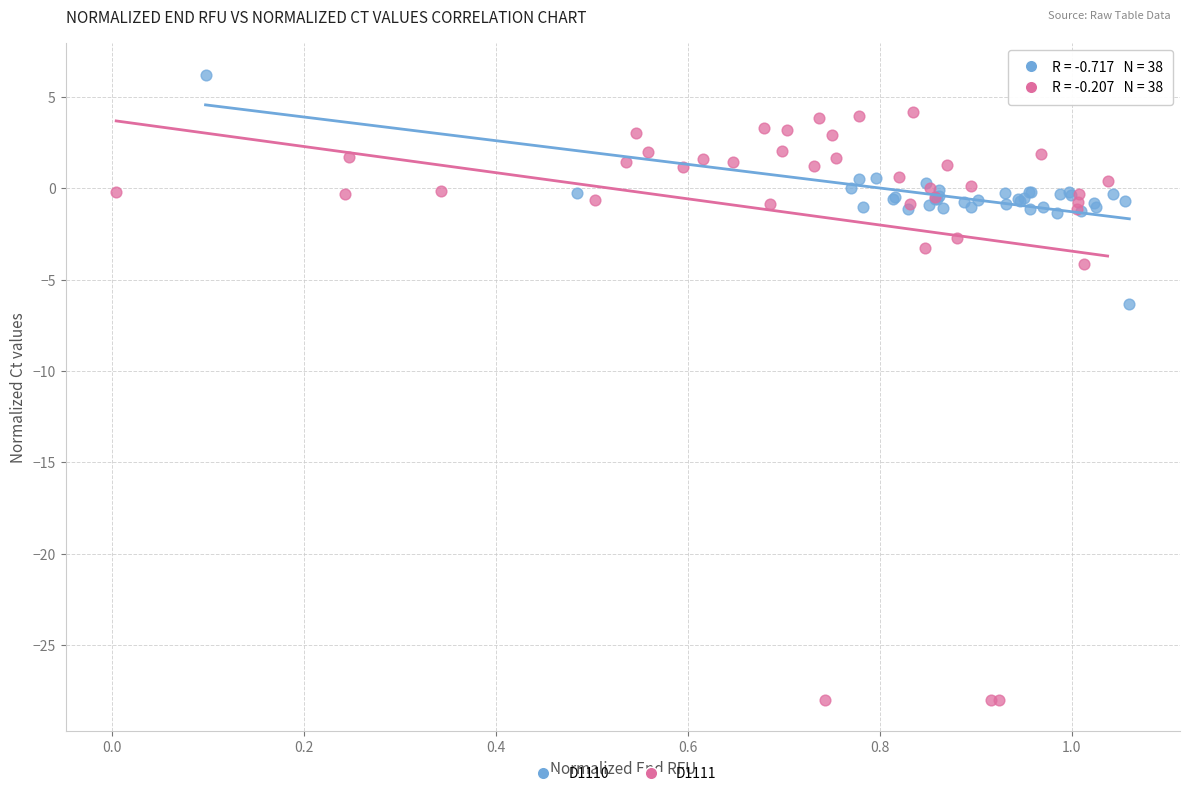

Which series reaches the minimum Y coordinate?

D1111